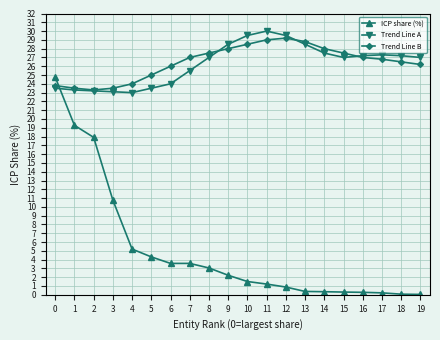

True or false: Trend Line A and ICP share (%) cross at least once.

True